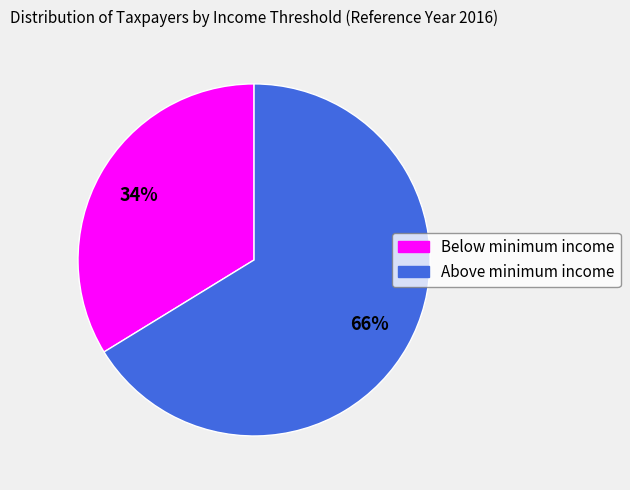

Does any single category account for the majority?

Yes